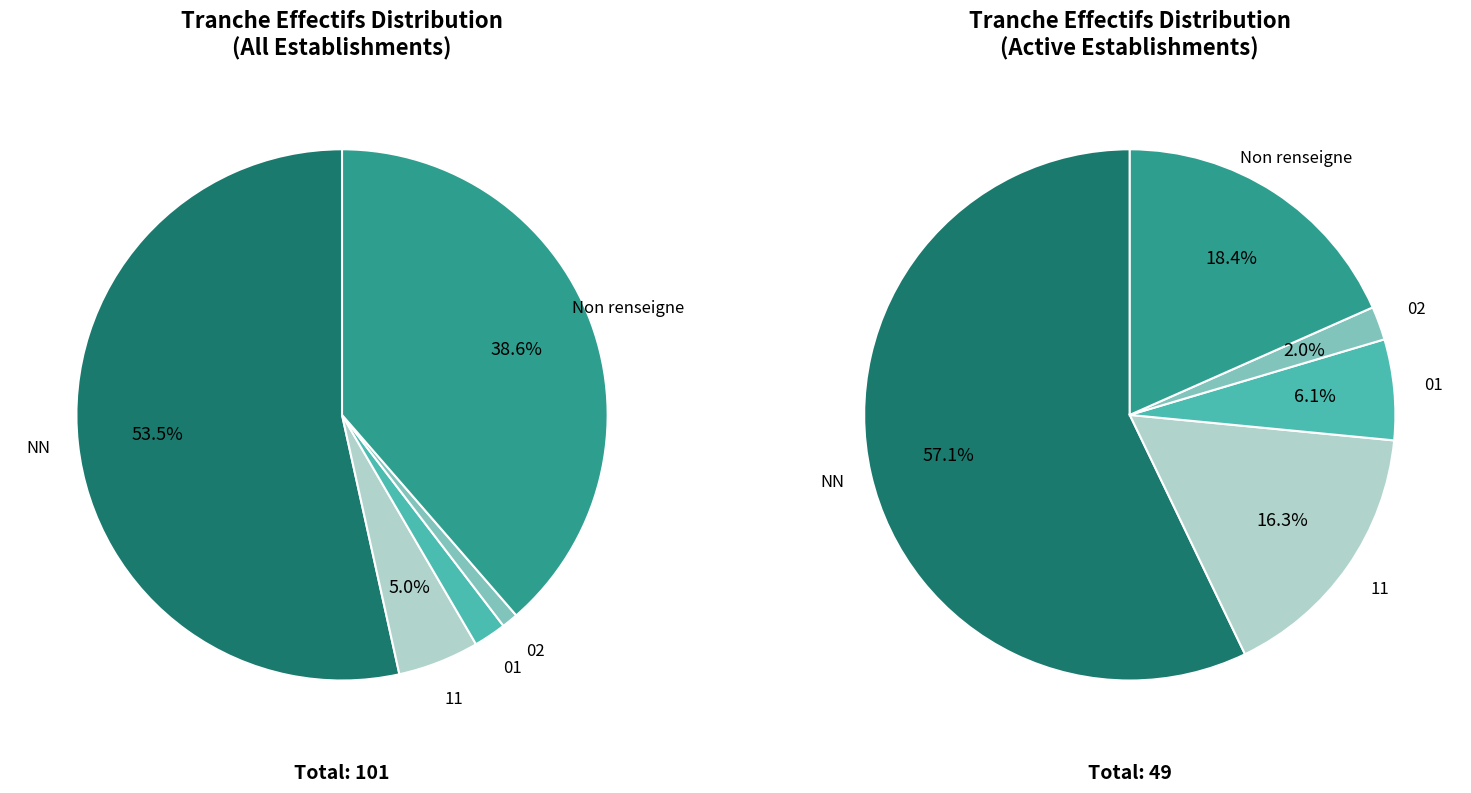

What is the change in value from NN to ?

+3